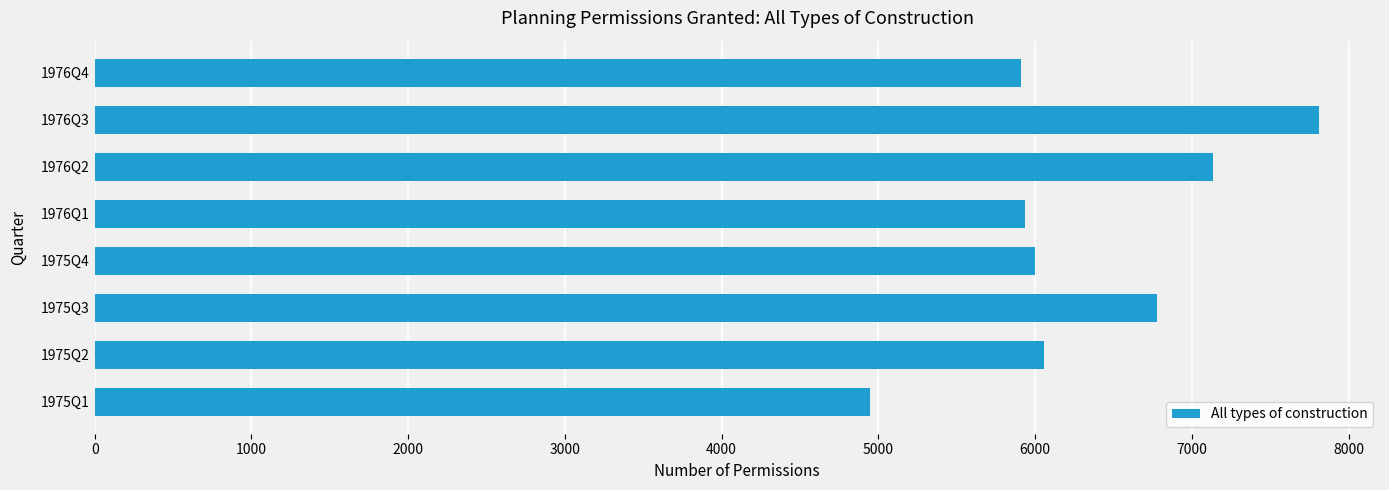

How many bars are there in total?

8